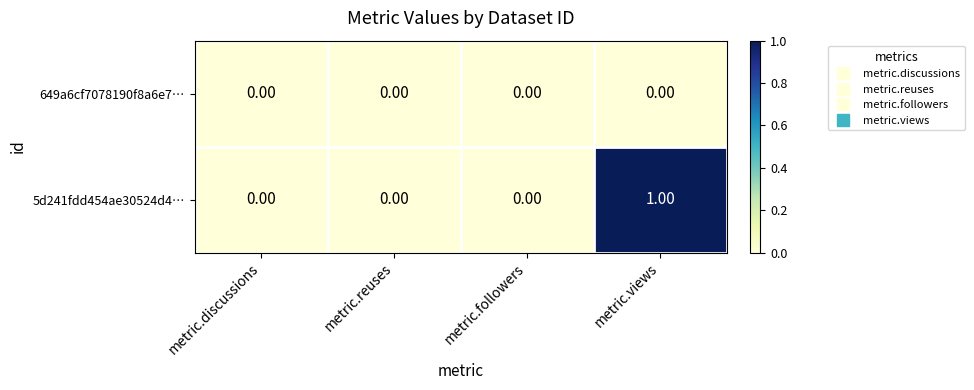

At which category is the sum across all series the highest?

metric.views